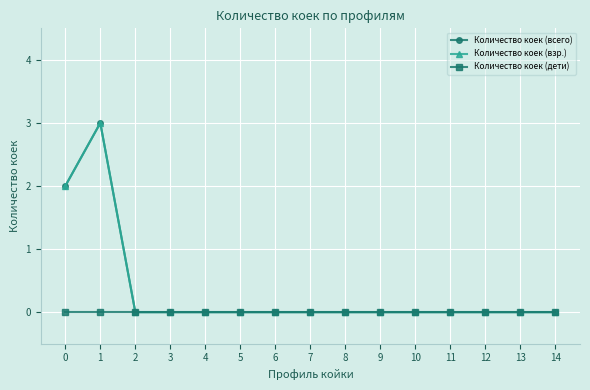

Is this an area chart (filled region under the line)?

No